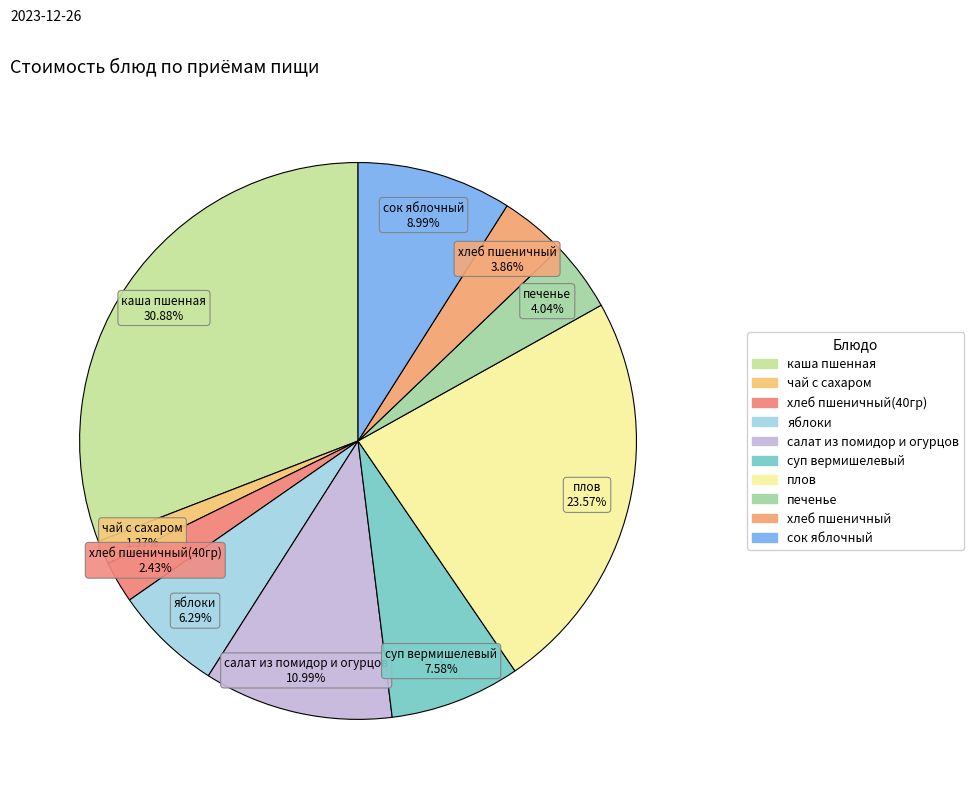

To the nearest percent, what is the average slice percentage?

10%